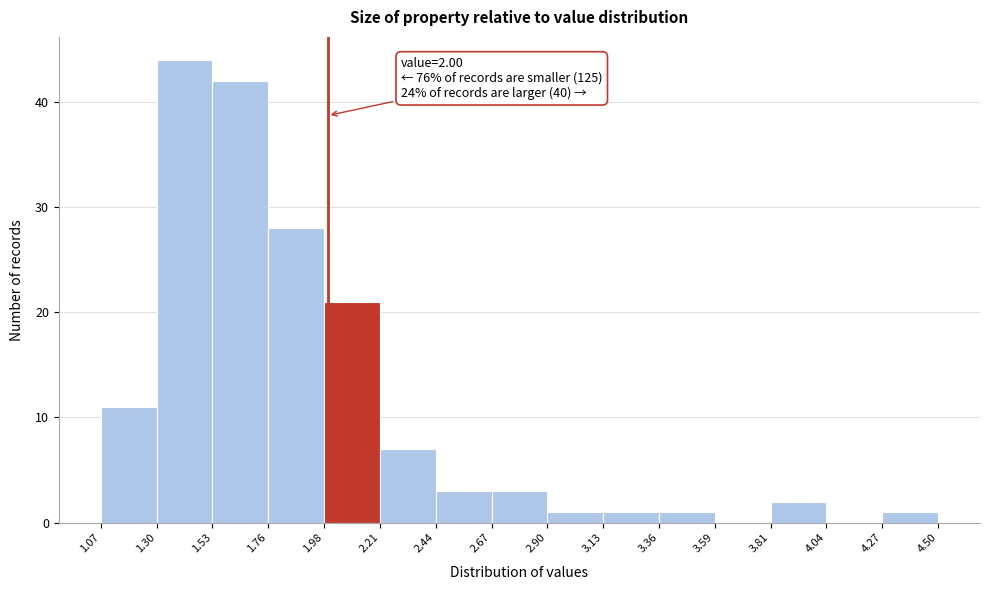

Which range on the x-axis has the tallest bar?

1.30 to 1.53